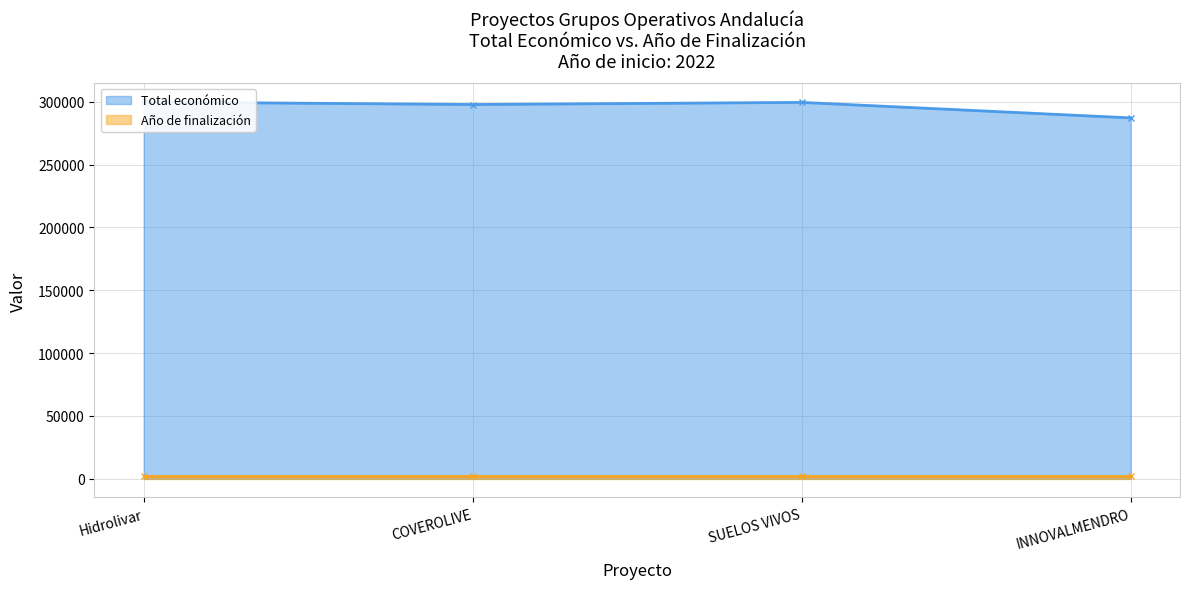

Which label corresponds to the largest value in the chart?

Hidrolivar